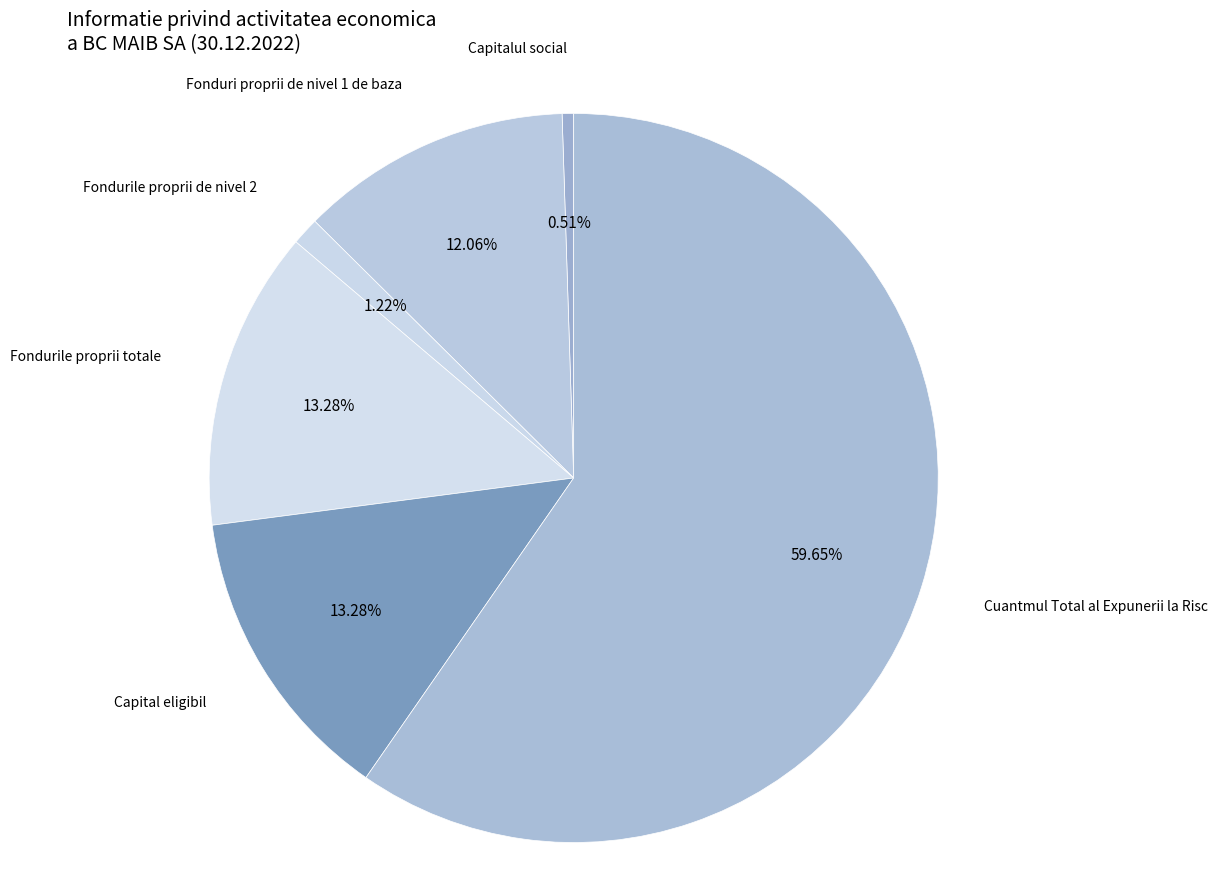

How many segments does this pie chart have?

6